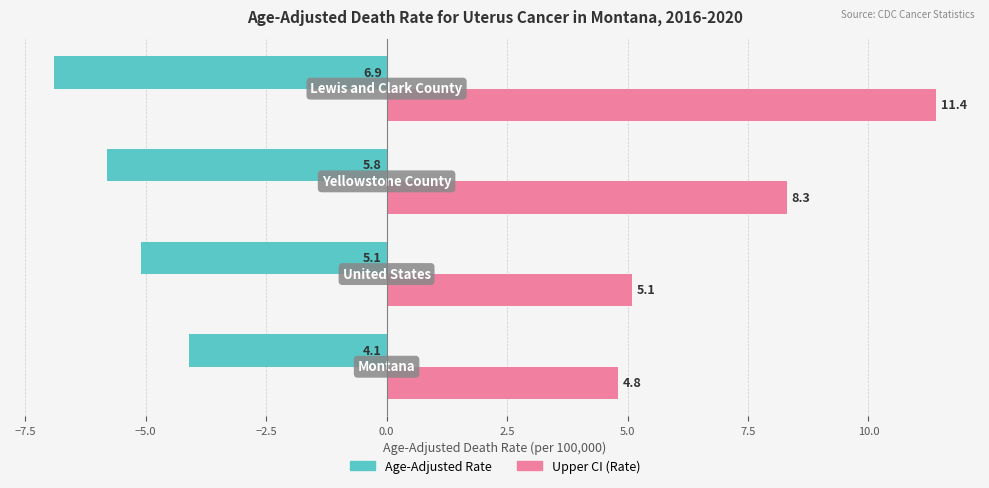

What is the smallest value displayed?

-6.9